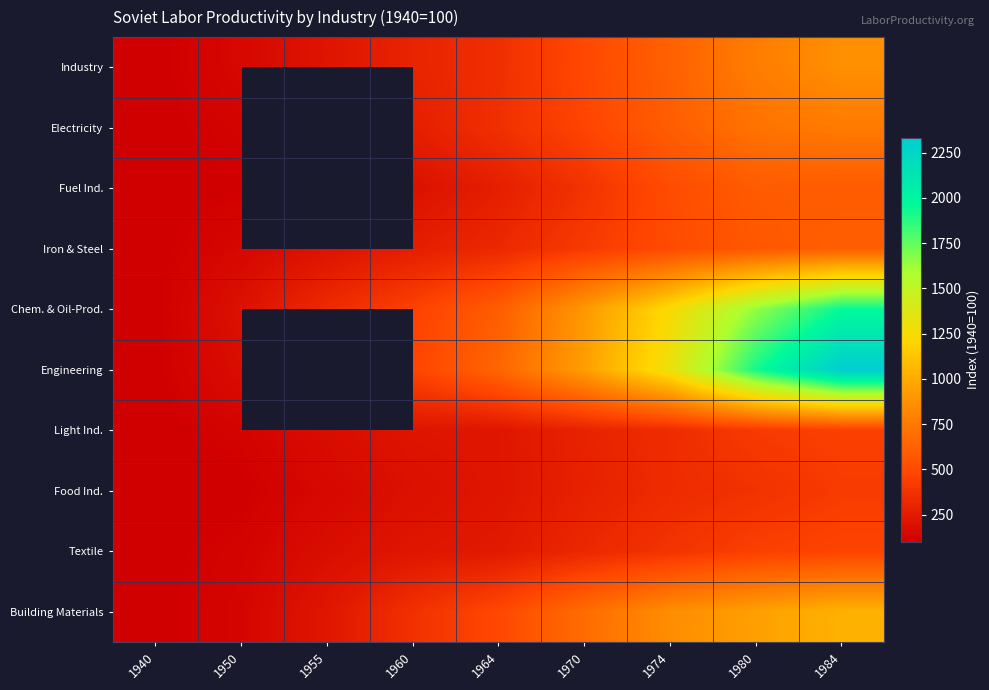

How many categories are shown in the chart?

9